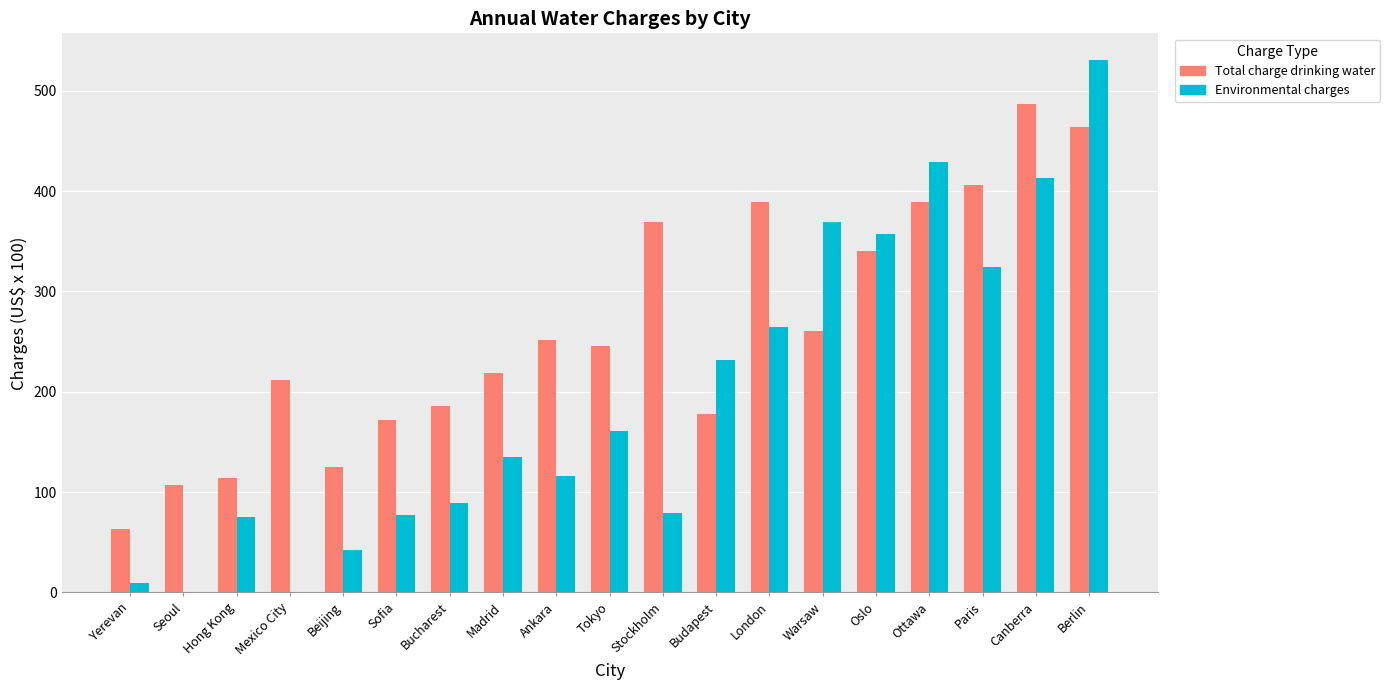

At which label does Total charge drinking water reach its peak?

Canberra